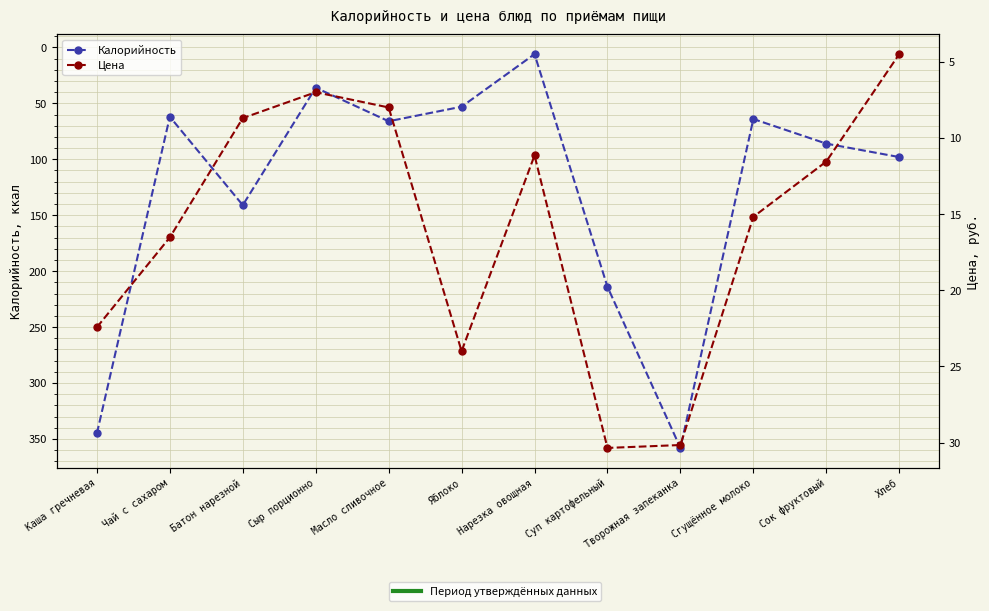

At which label does Цена reach its peak?

Суп картофельный